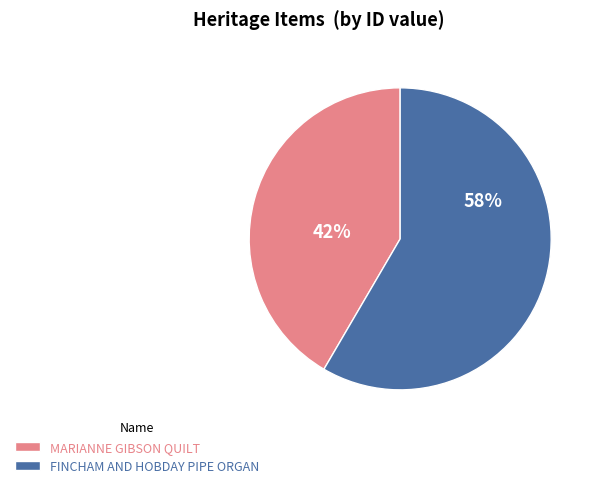

Which category has the biggest portion of the pie?

FINCHAM AND HOBDAY PIPE ORGAN